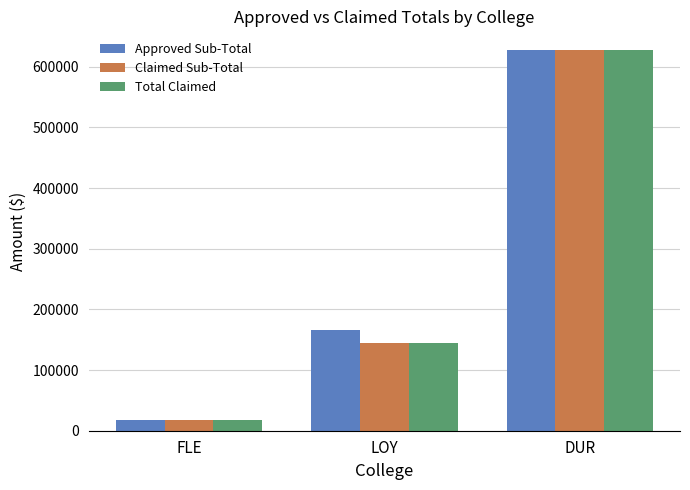

Which series changed the most between FLE and LOY?

Approved Sub-Total